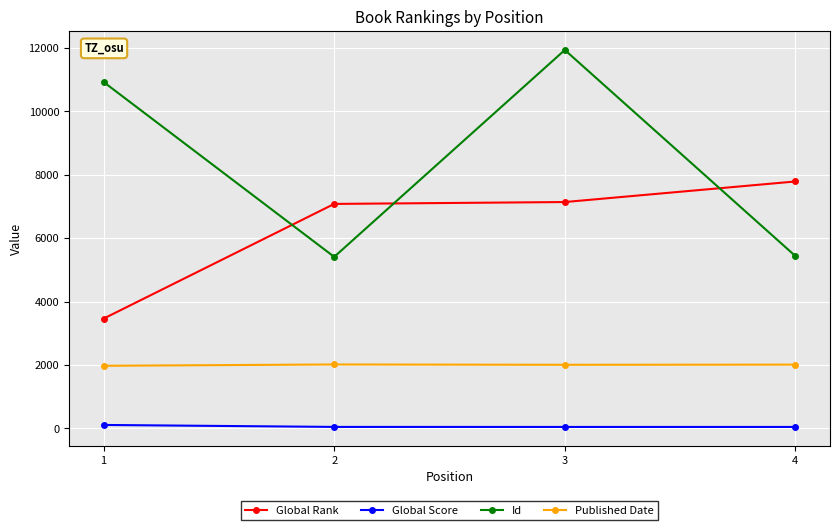

What is the difference between the highest and lowest values at 2?

7033